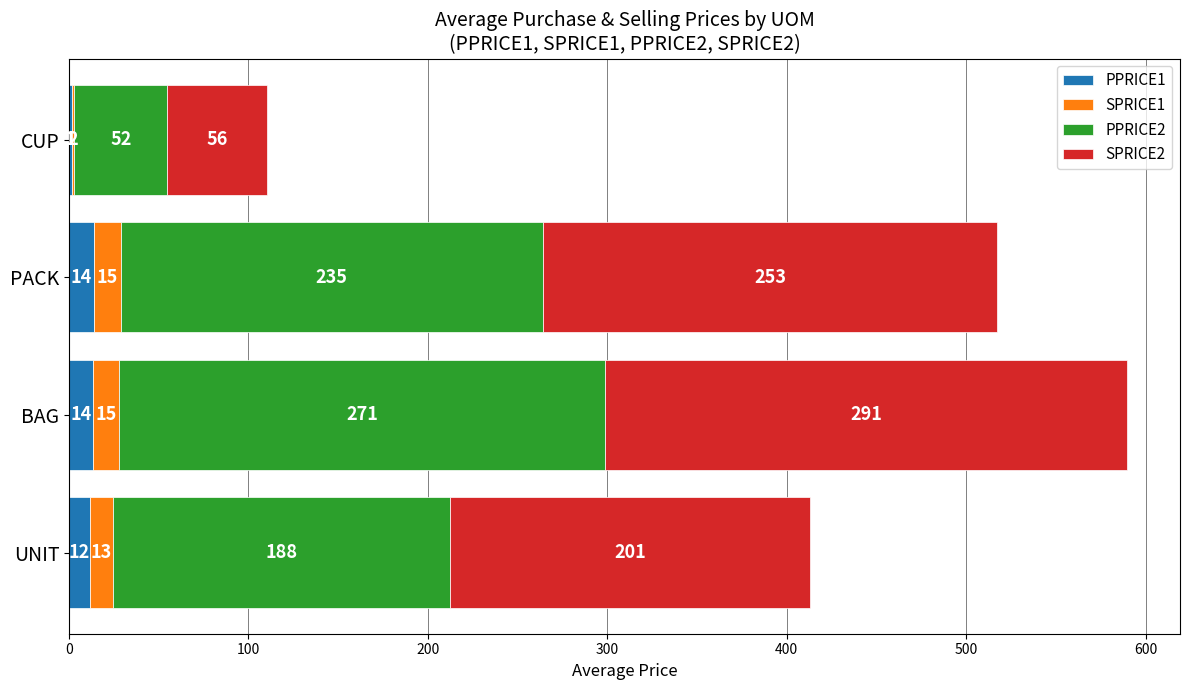

True or false: PPRICE1 has a value of 13.9 at PACK.

True